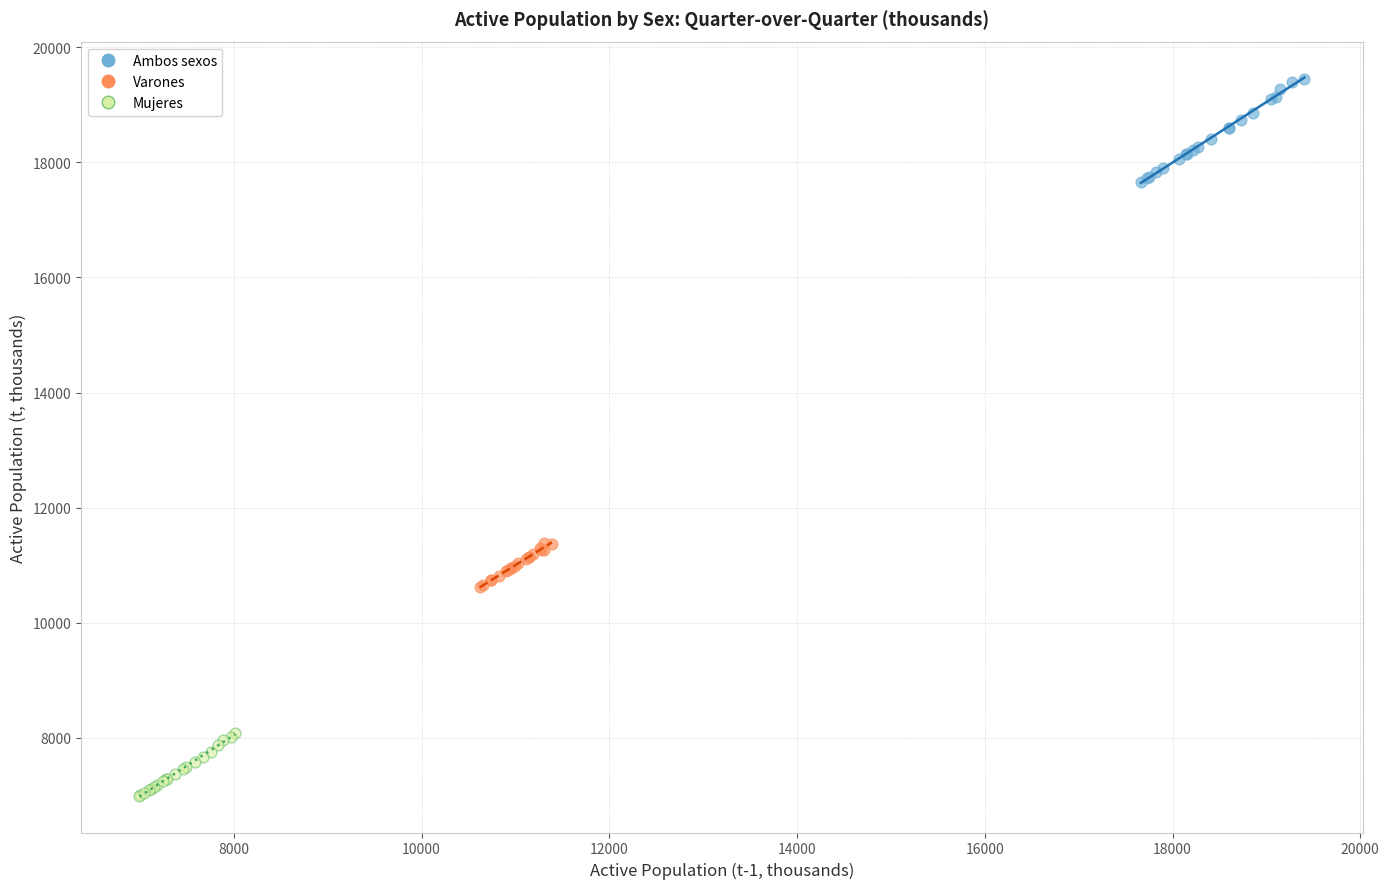

Which series contains the highest Y value?

Ambos sexos